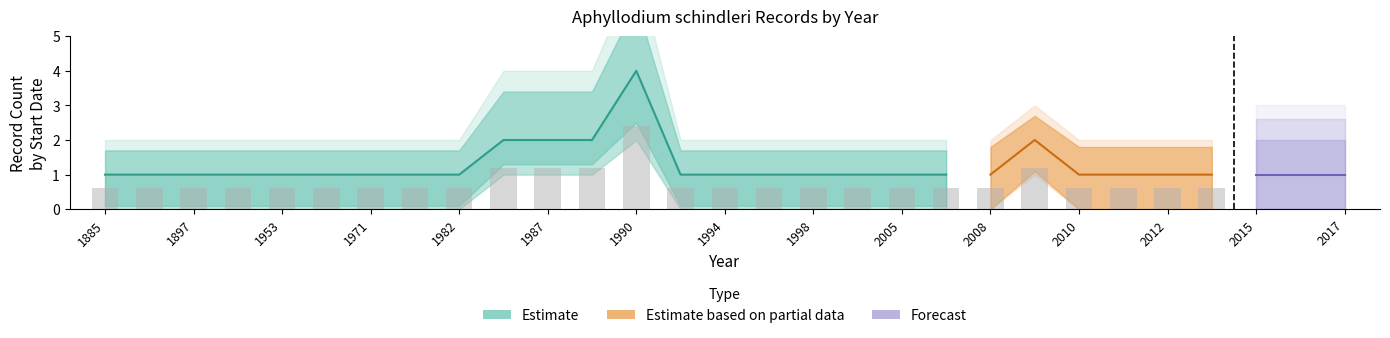

Rank the categories by Upper Bound value from highest to lowest.

1990, 1985, 1987, 1989, 1885, 1890, 1897, 1948, 1953, 1960, 1971, 1974, 1982, 1992, 1994, 1995, 1998, 2003, 2005, 2006